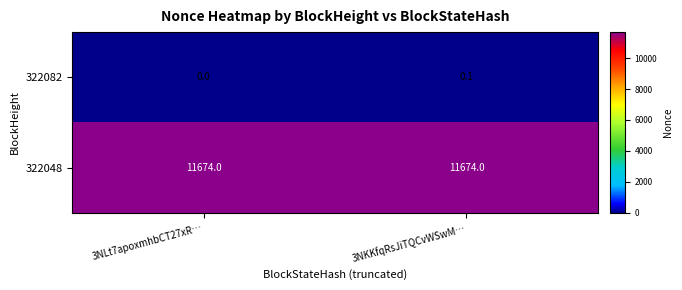

Which series has the widest spread of values?

322082